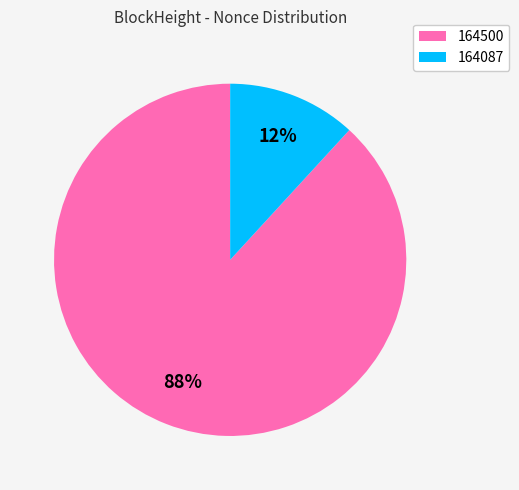

Is it true that 164087 is 12% of the pie?

True